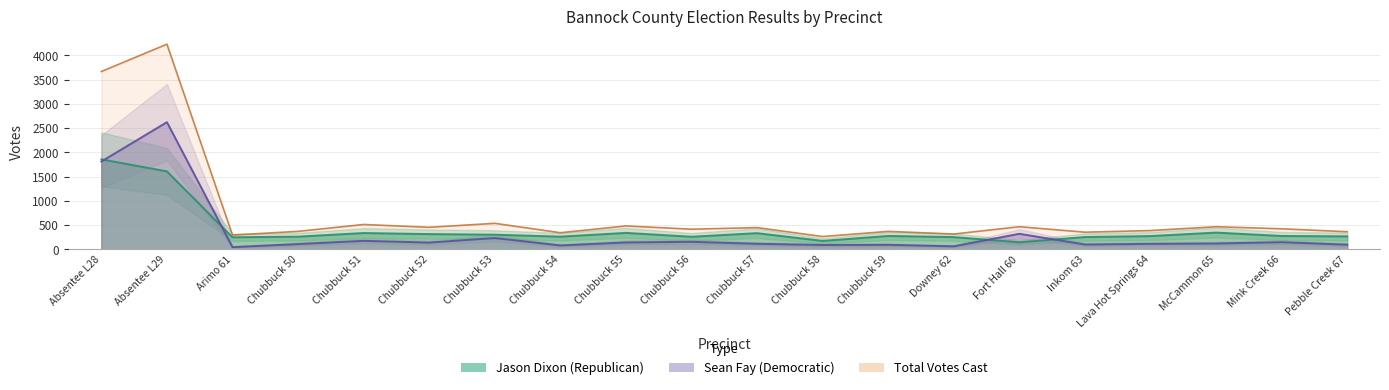

How many lines are shown in the chart?

3